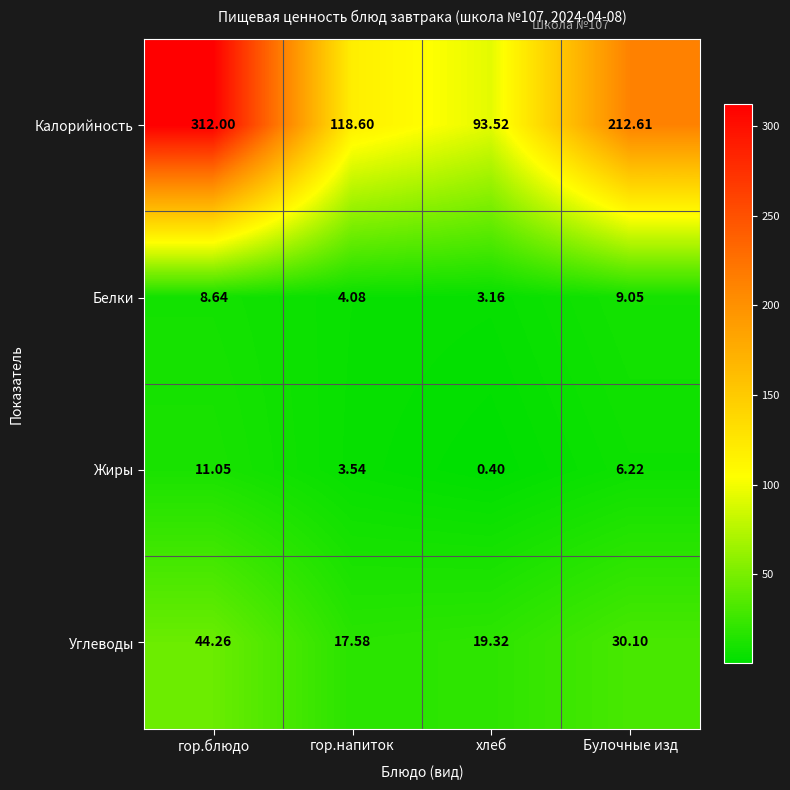

Count the number of categories in the chart.

4